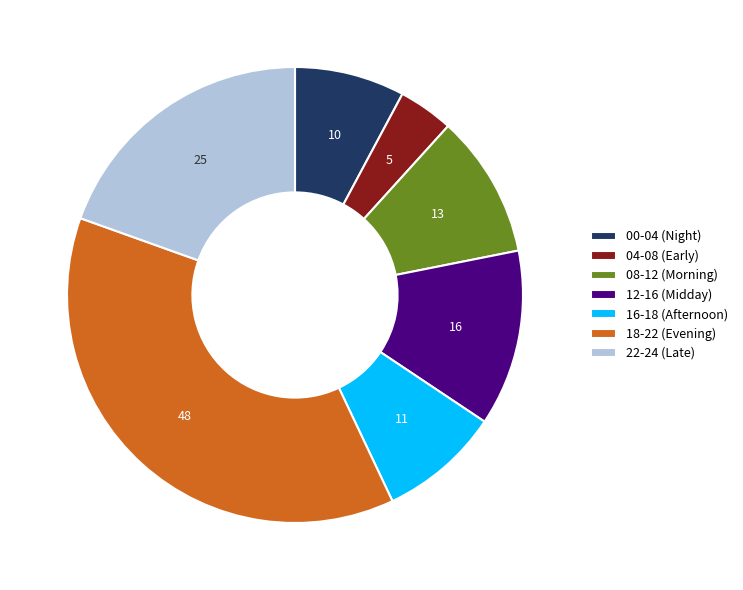

Is the sum of 04-08 (Early) and 16-18 (Afternoon) greater than half?

No